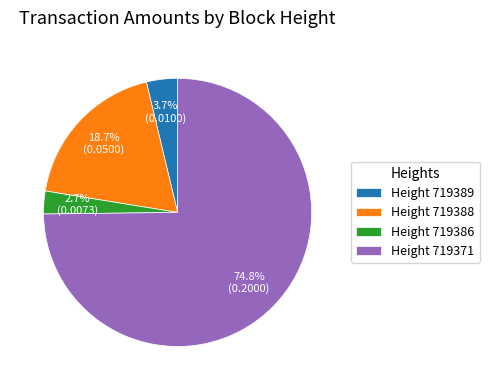

Combined, do Height 719388 and Height 719371 account for over 50%?

Yes